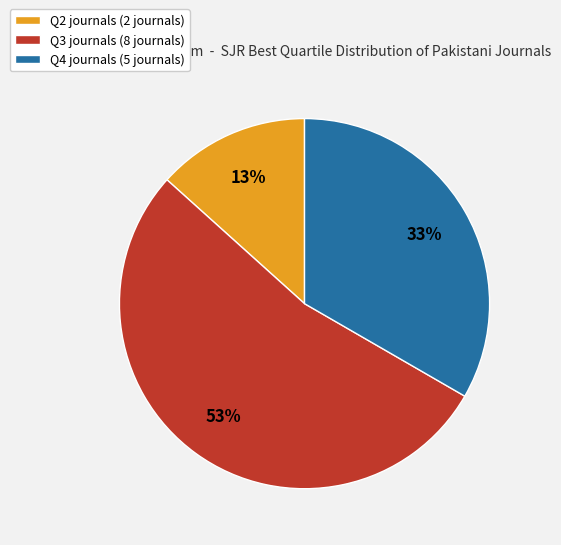

Which has a higher value, Q2 or Q3?

Q3